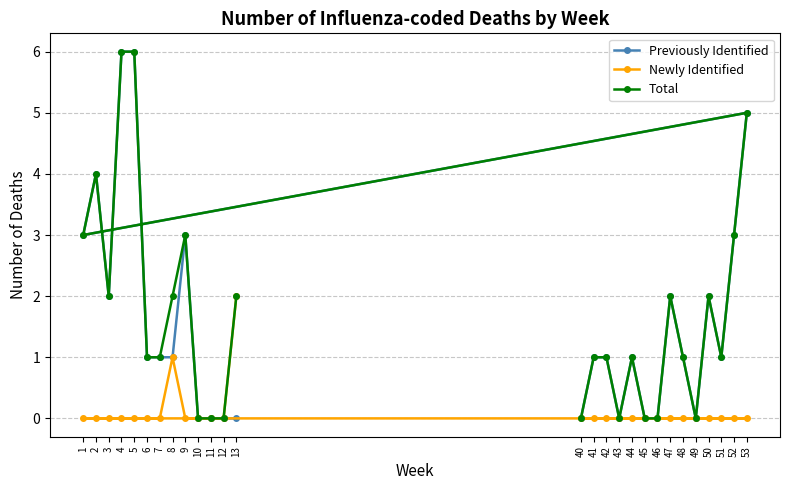

How many interior local peaks does the Newly Identified series have?

1